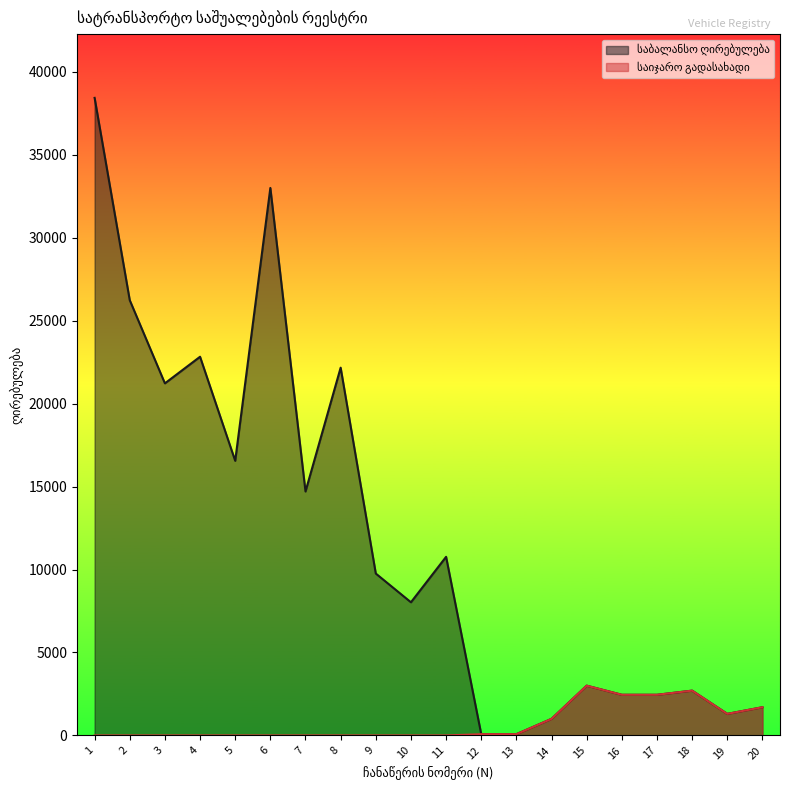

Reading left to right, what are all the values shown in this chart?

საბალანსო ღირებულება: 38428.4	26233.4	21221.8	22825.2	16552.4	32998.6	14703.4	22166.4	9758.0	8026.0	10765.7	75.0	75.0	1000.0	3000.0	2450.0	2450.0	2700.0	1300.0	1700.0
საიჯარო გადასახადი: 0.0	0.0	0.0	0.0	0.0	0.0	0.0	0.0	0.0	0.0	0.0	75.0	75.0	1000.0	3000.0	2450.0	2450.0	2700.0	1300.0	1700.0